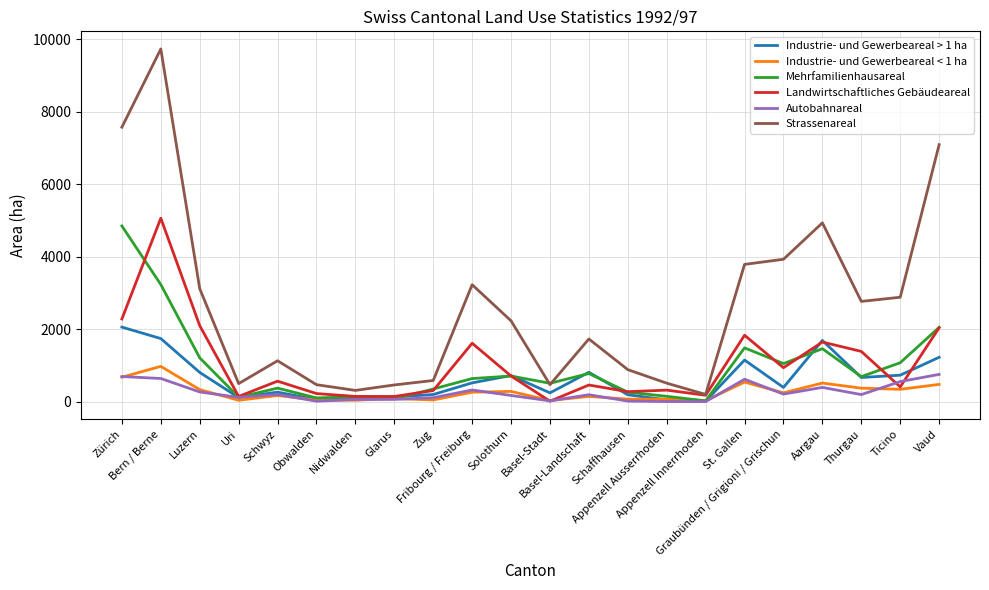

List the series in order of their peak value, highest first.

Strassenareal, Landwirtschaftliches Gebäudeareal, Mehrfamilienhausareal, Industrie- und Gewerbeareal > 1 ha, Industrie- und Gewerbeareal < 1 ha, Autobahnareal